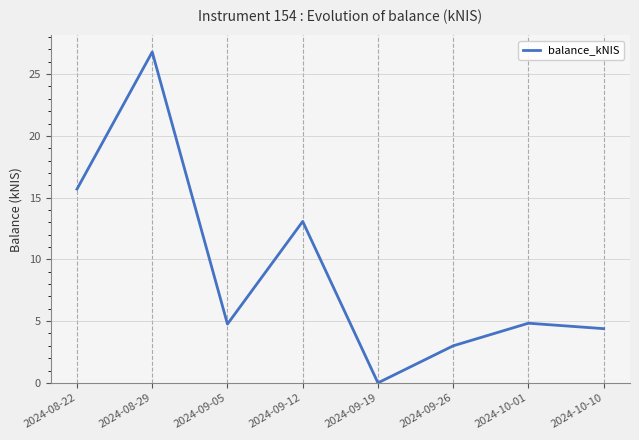

At which category does the data reach its first local peak?

2024-08-29